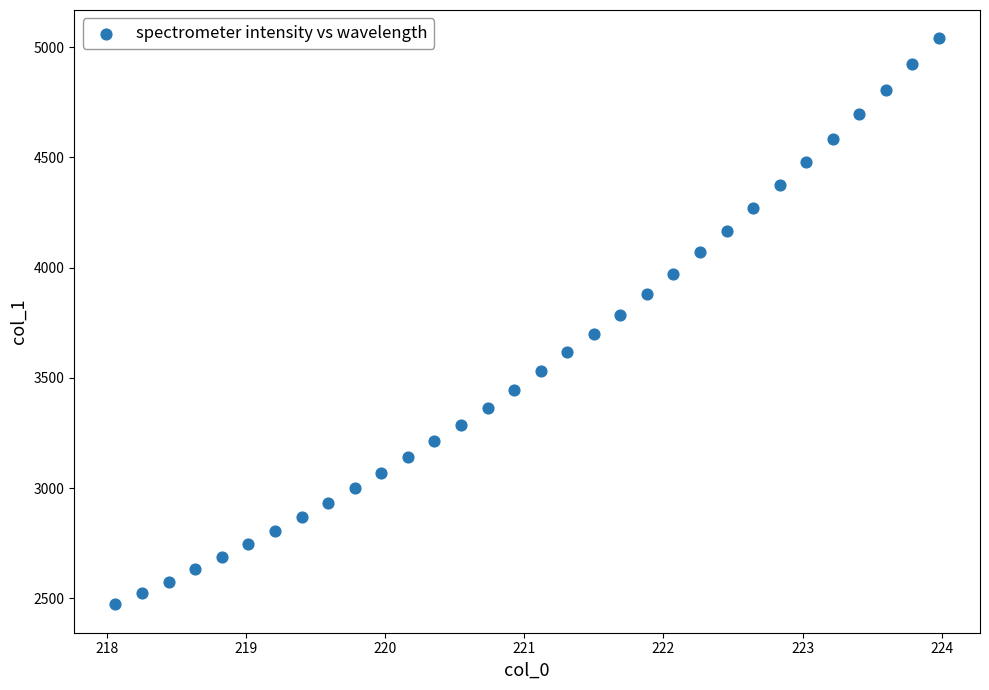

What is the range of X values (max minus min)?

5.9